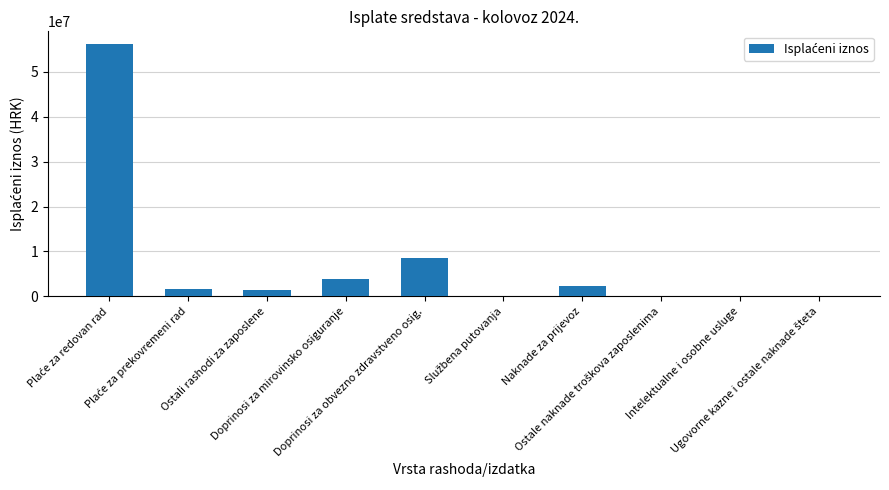

What is the greatest value displayed?

56246072.2